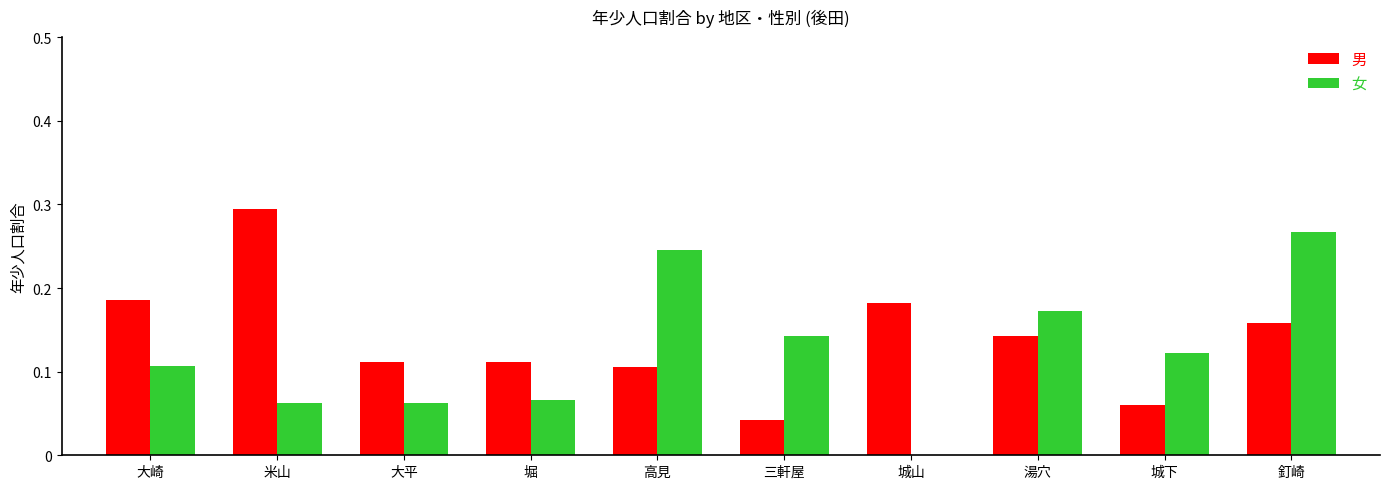

What is the sum of all 女 values?

1.2